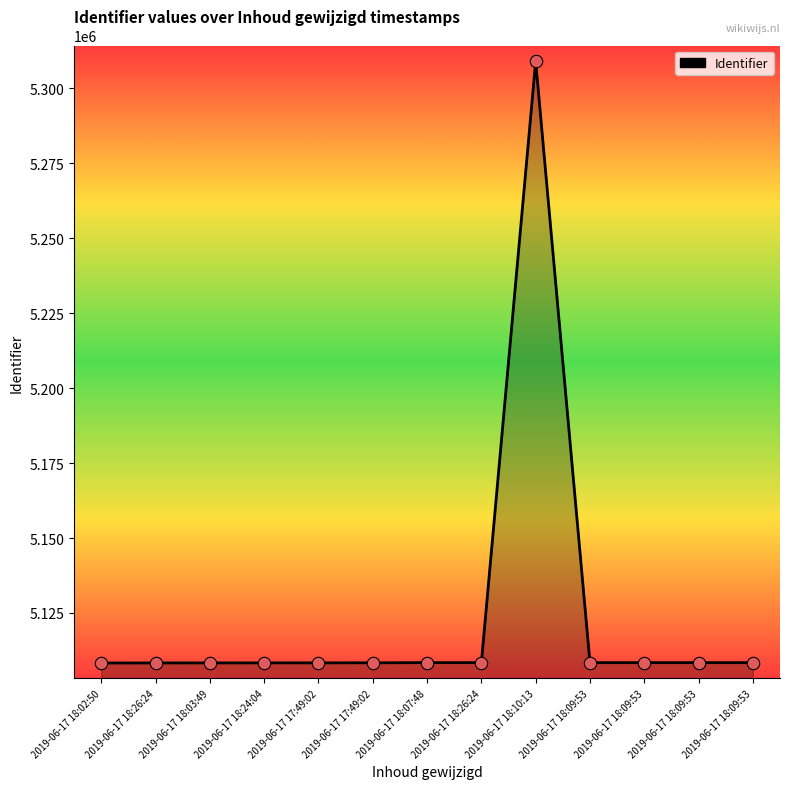

How many lines are shown in the chart?

1